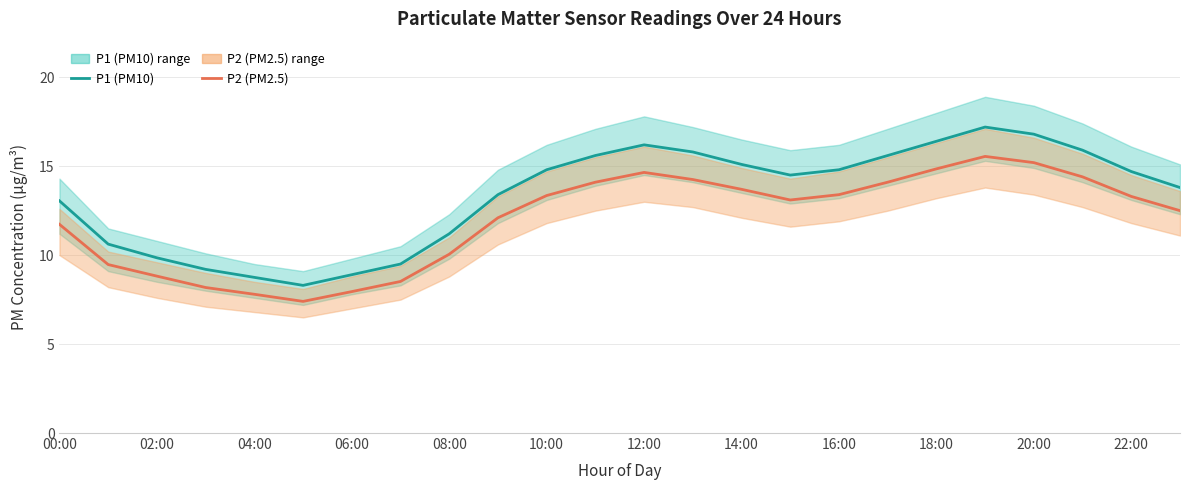

What is the difference between the maximum and minimum values in the P2 series?

8.2